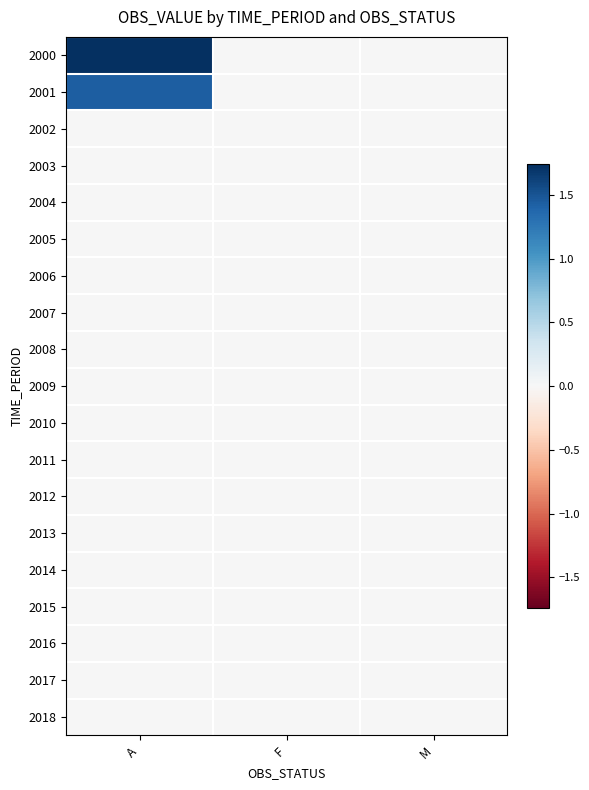

At which category is the sum across all series the highest?

A